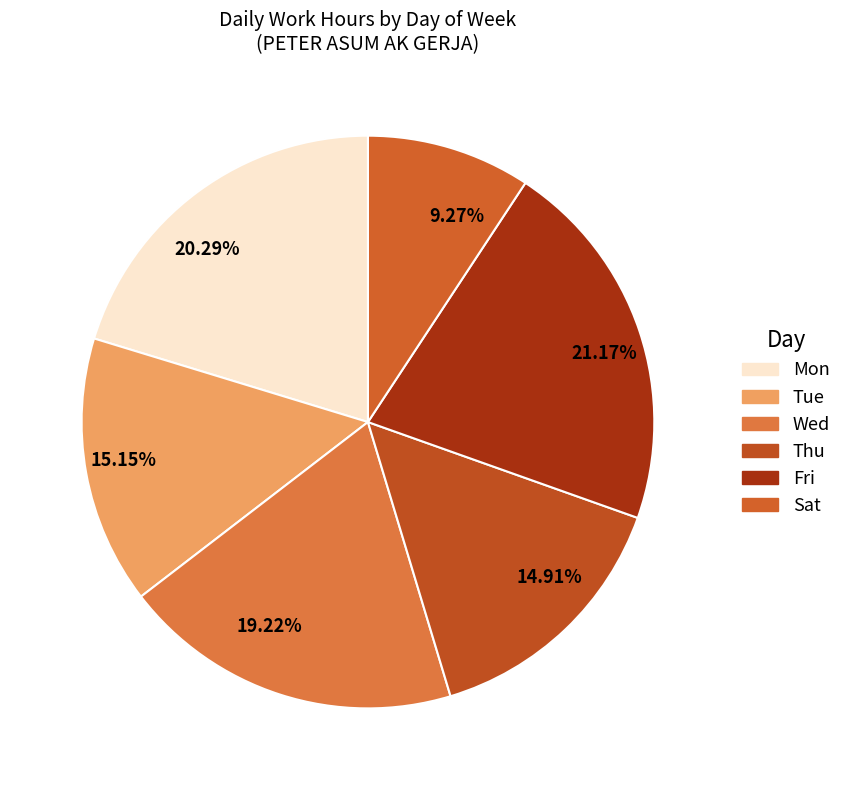

Approximately how many times larger is the value at 20.29% compared to 15.15%?

1.3